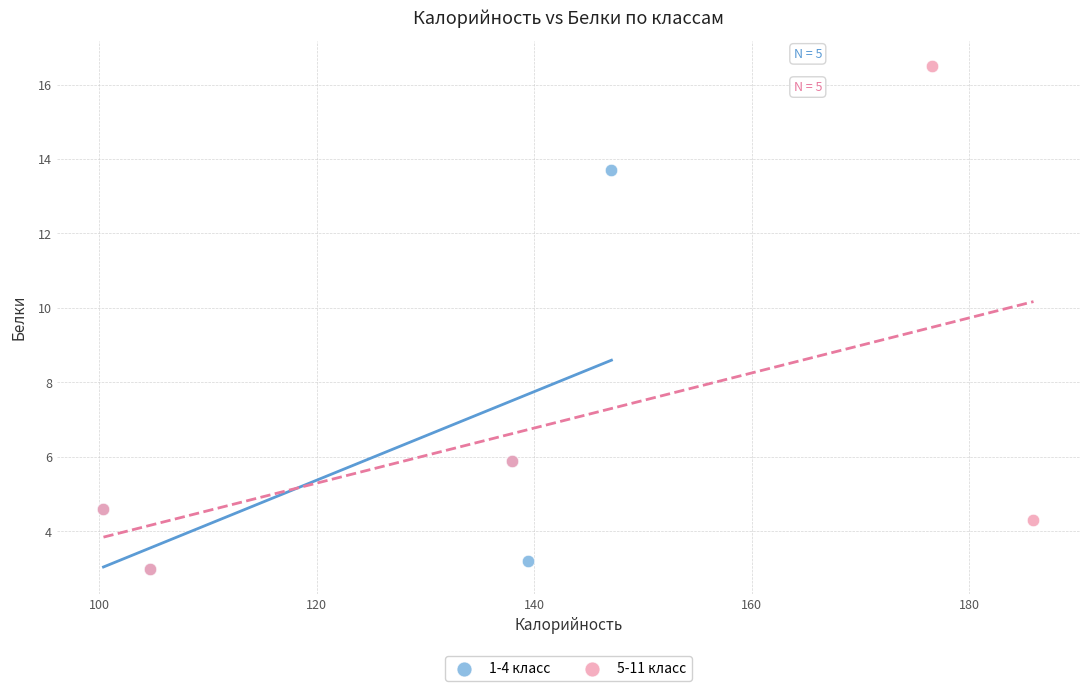

Which series reaches the maximum Y coordinate?

5-11 класс